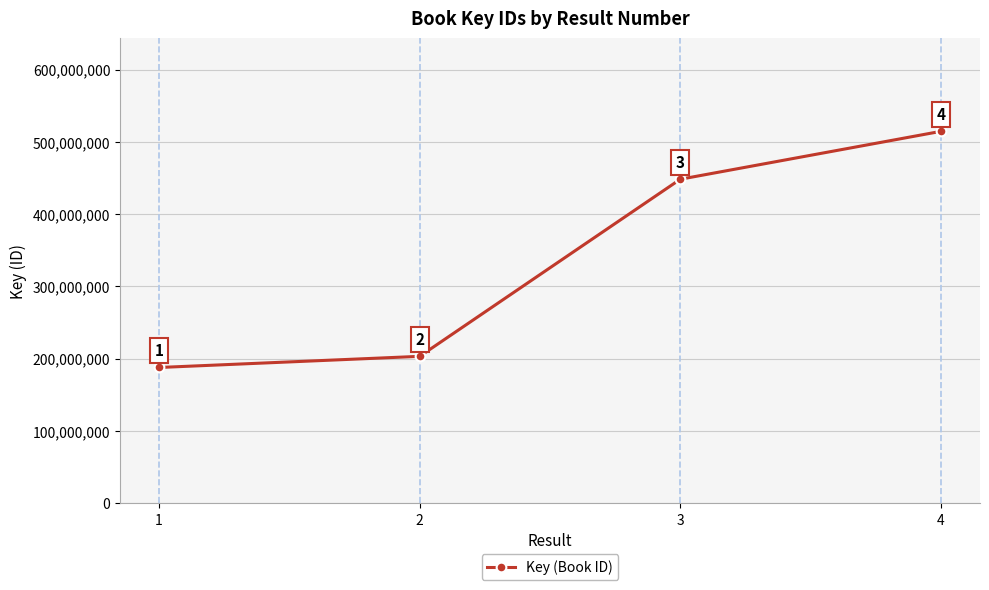

List the labels in order of value, smallest first.

1, 2, 3, 4